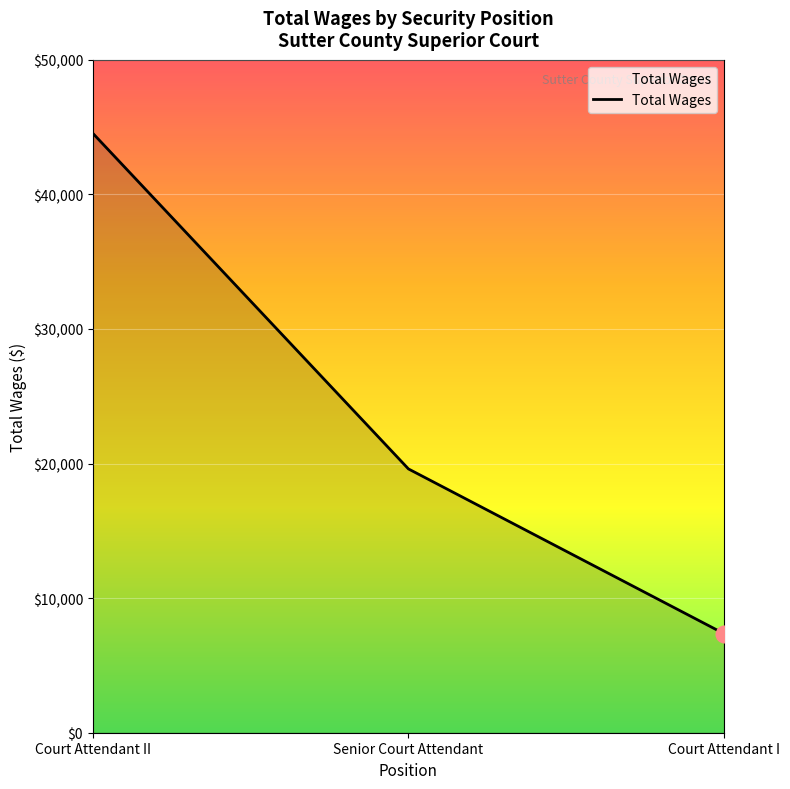

How many lines are shown in the chart?

1